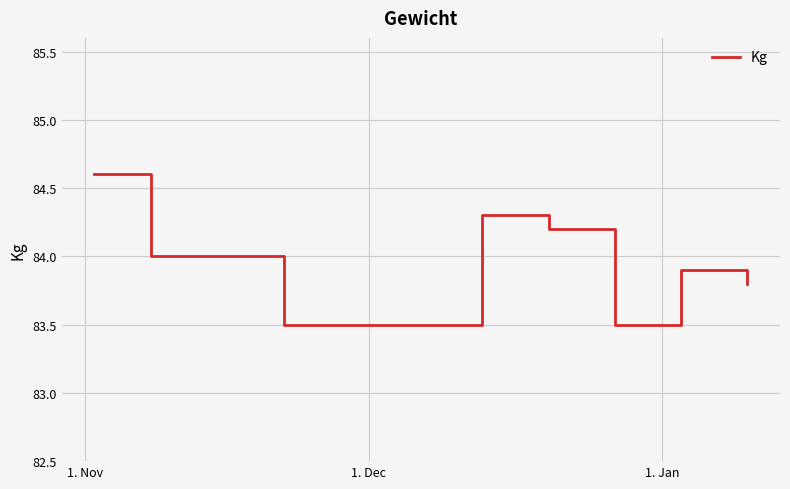

Does the chart have visible grid lines?

Yes